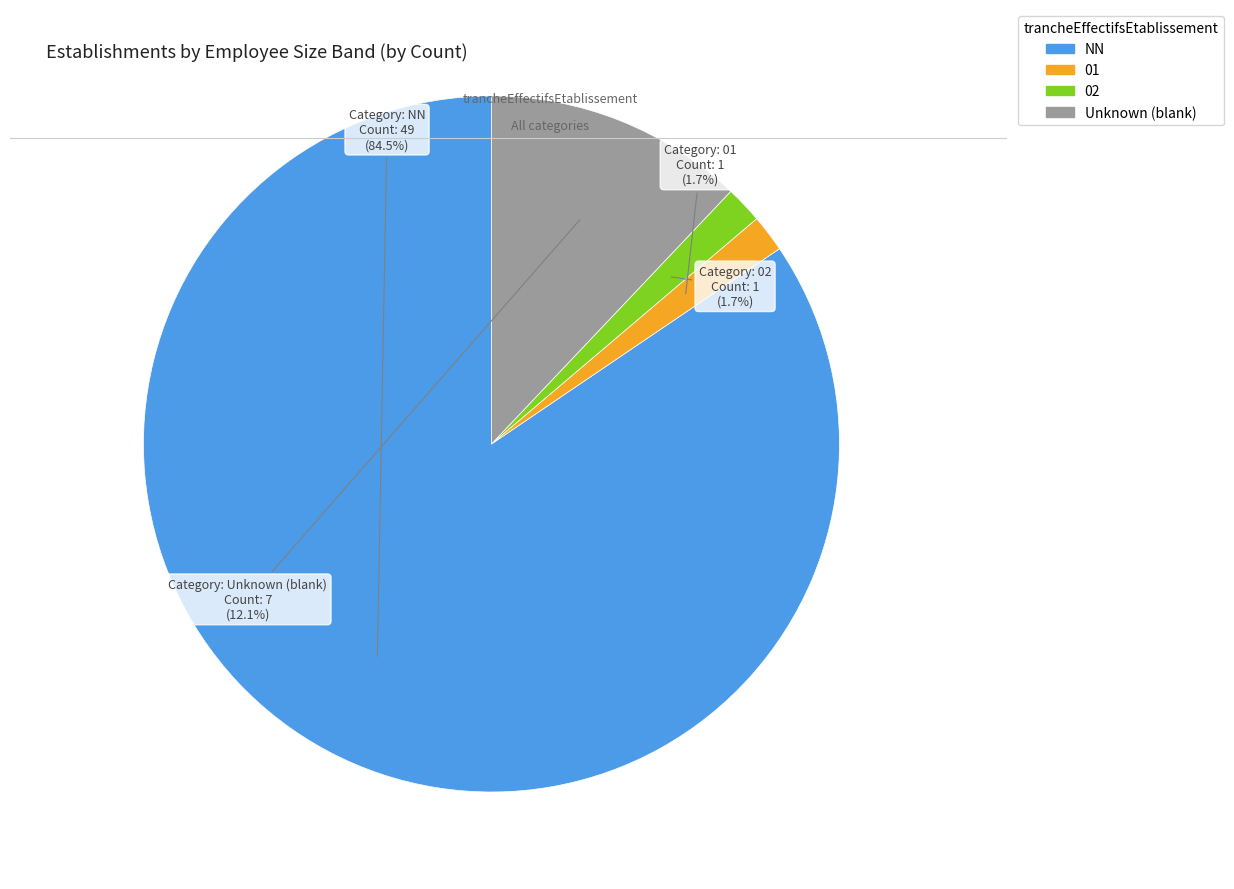

Is the sum of NN and 01 greater than half?

Yes